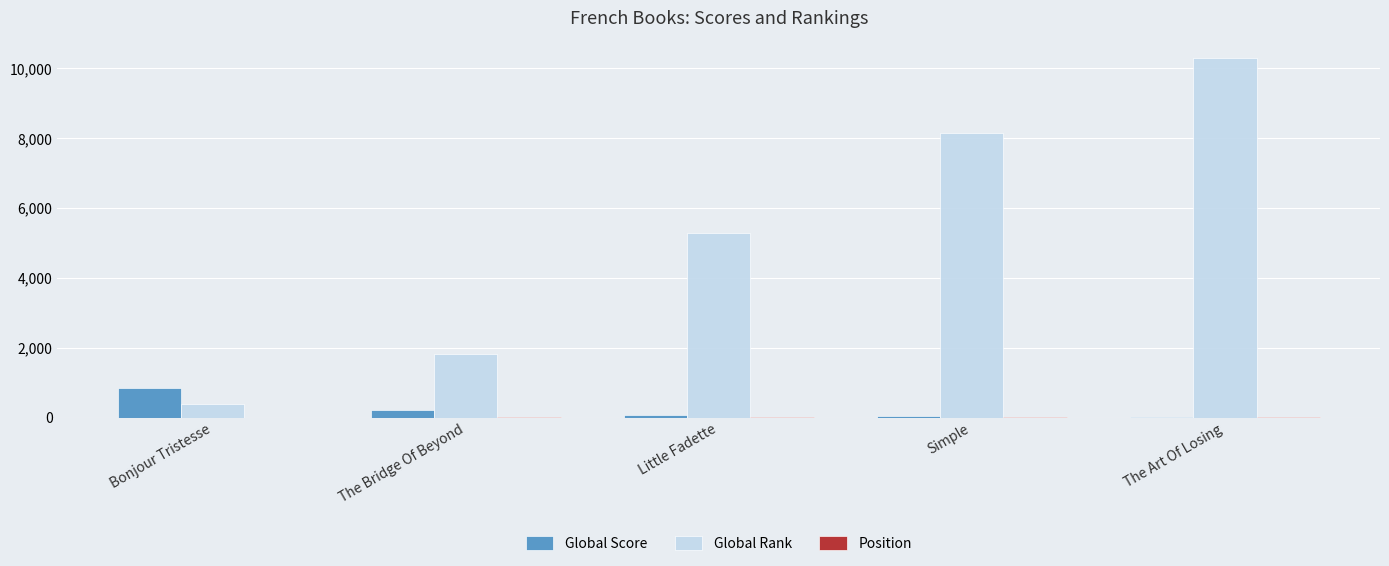

Is it true that Global Rank equals 10284 at The Art Of Losing?

True